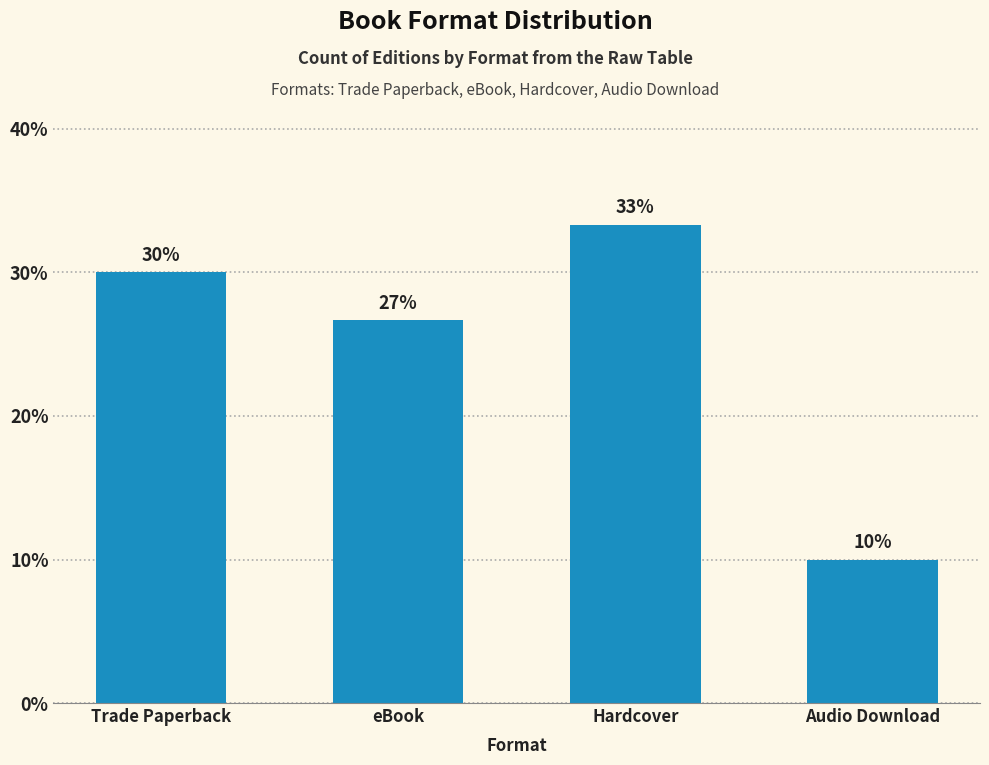

What is the difference between the maximum and second lowest values?

6.7